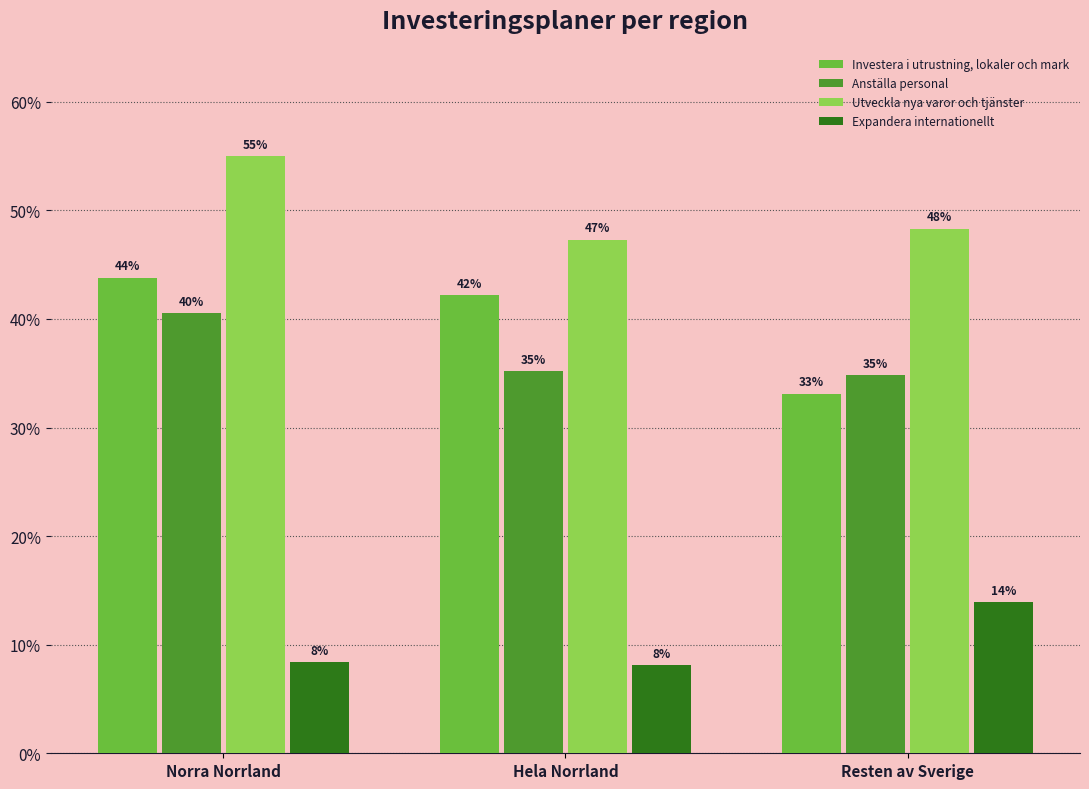

What is the label of the 1st bar from the right?

Resten av Sverige